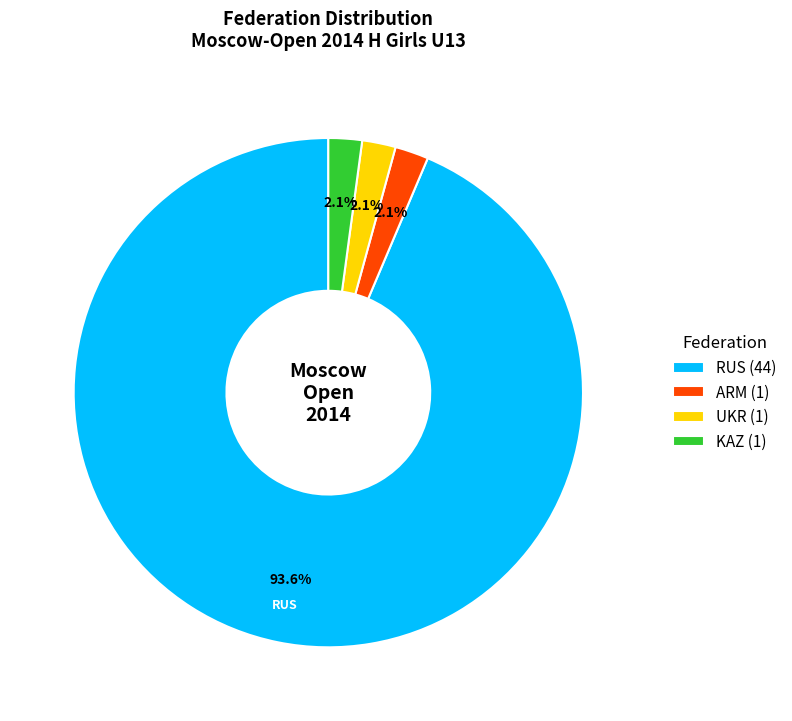

To the nearest percent, what is the combined percentage of UKR and ARM?

4%